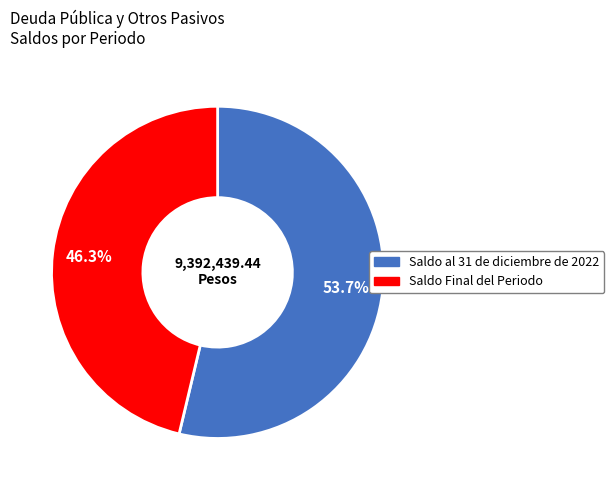

What is the largest slice in the pie chart?

Saldo al 31 de diciembre de 2022